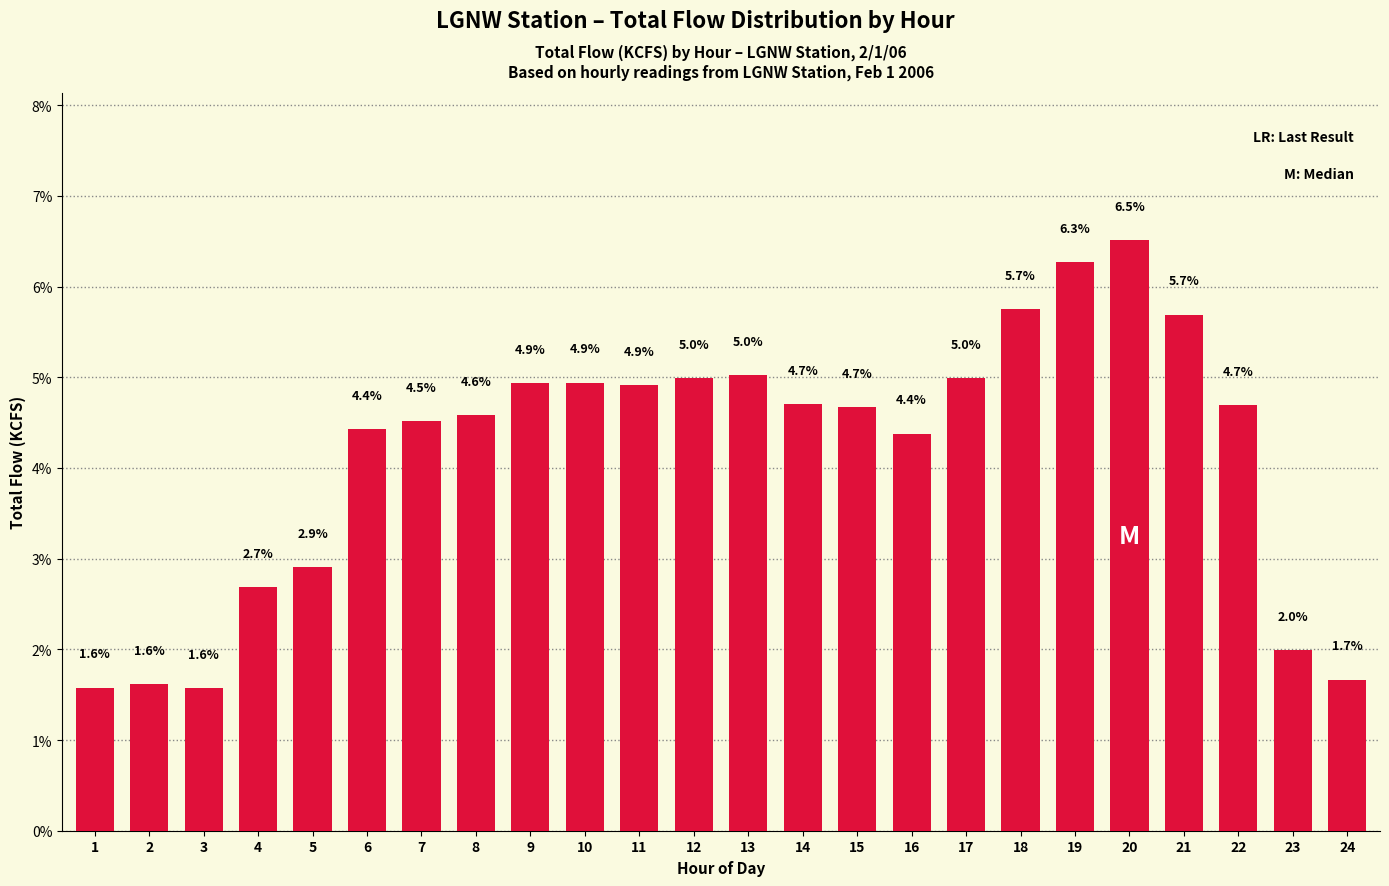

How many values are below 4?

7